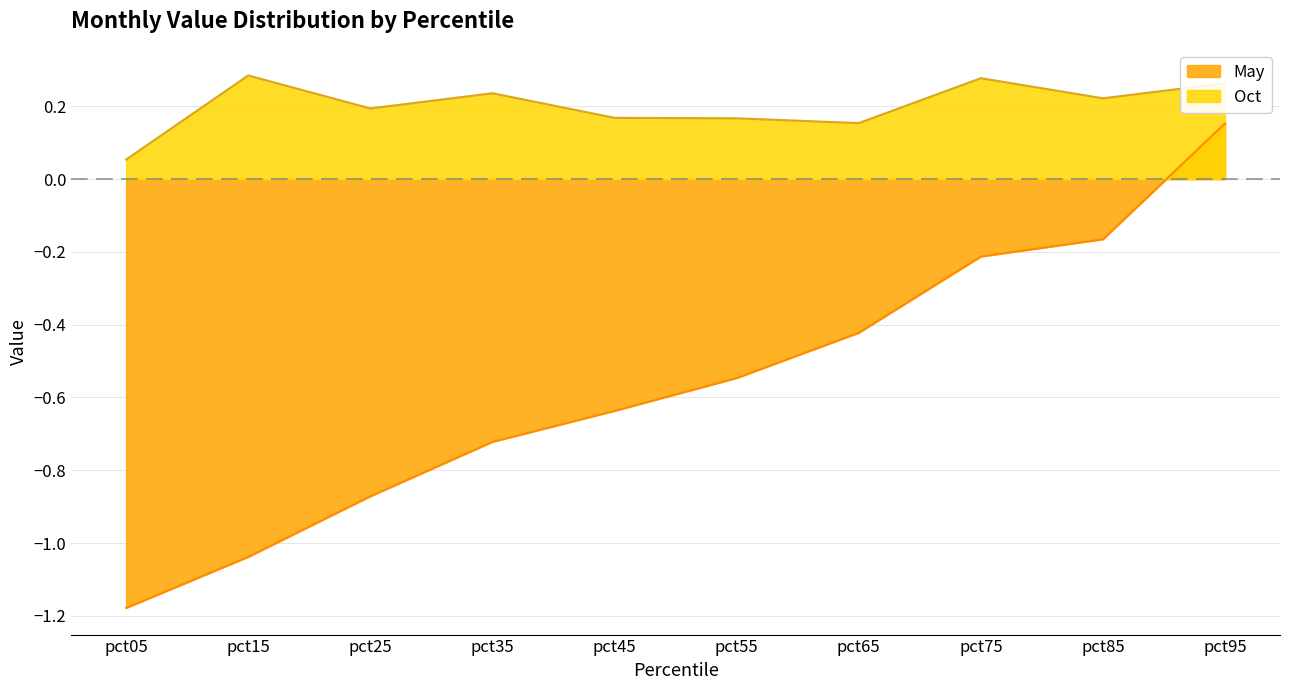

True or false: Oct and May cross at least once.

False